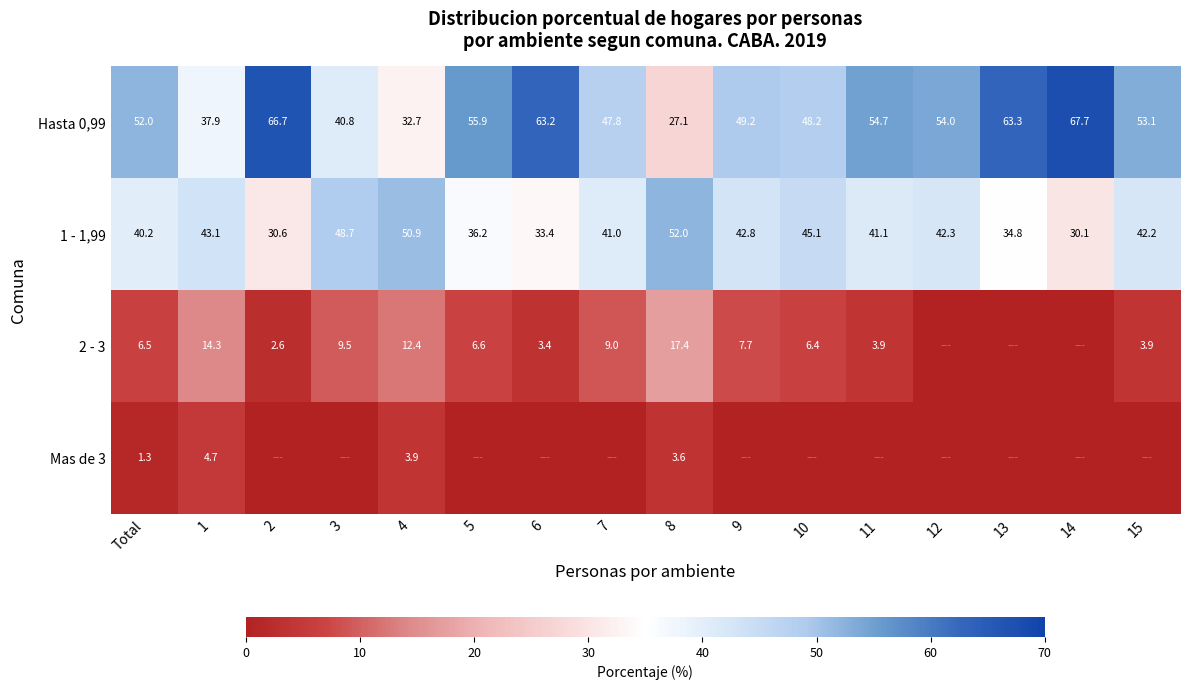

Read the Hasta 0,99 value at 3.

40.8